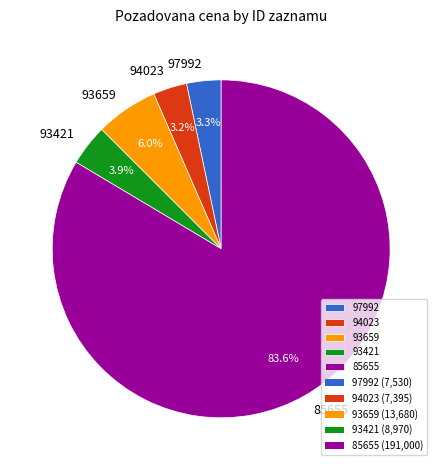

To the nearest percent, what percentage of the pie is 93421?

4%